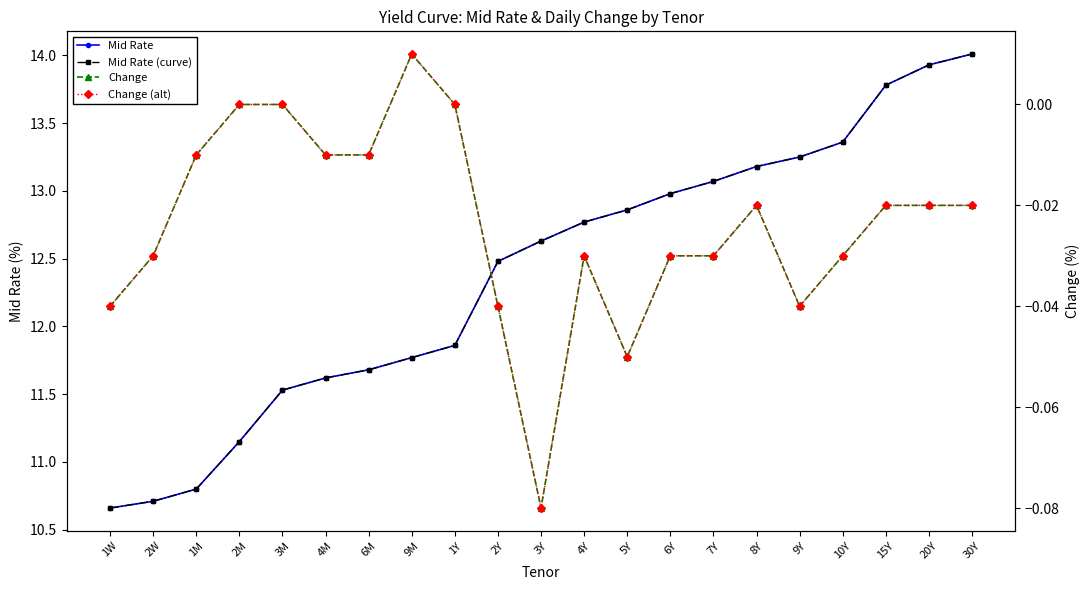

What is the spread (max minus min) of values at 1Y?

11.9